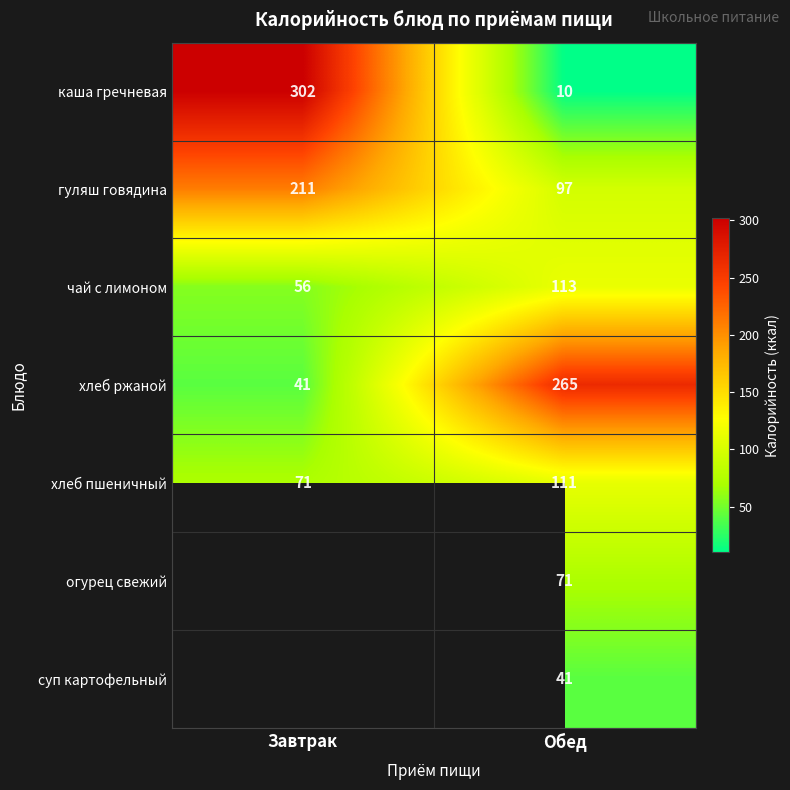

What is the maximum value for хлеб пшеничный?

111